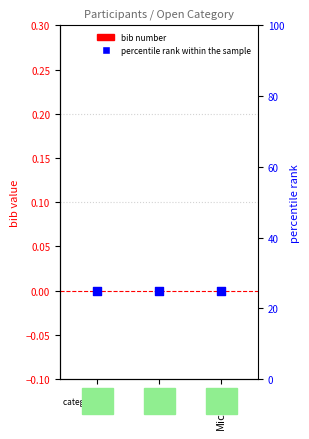

What is the total value across all series at Nick?

25